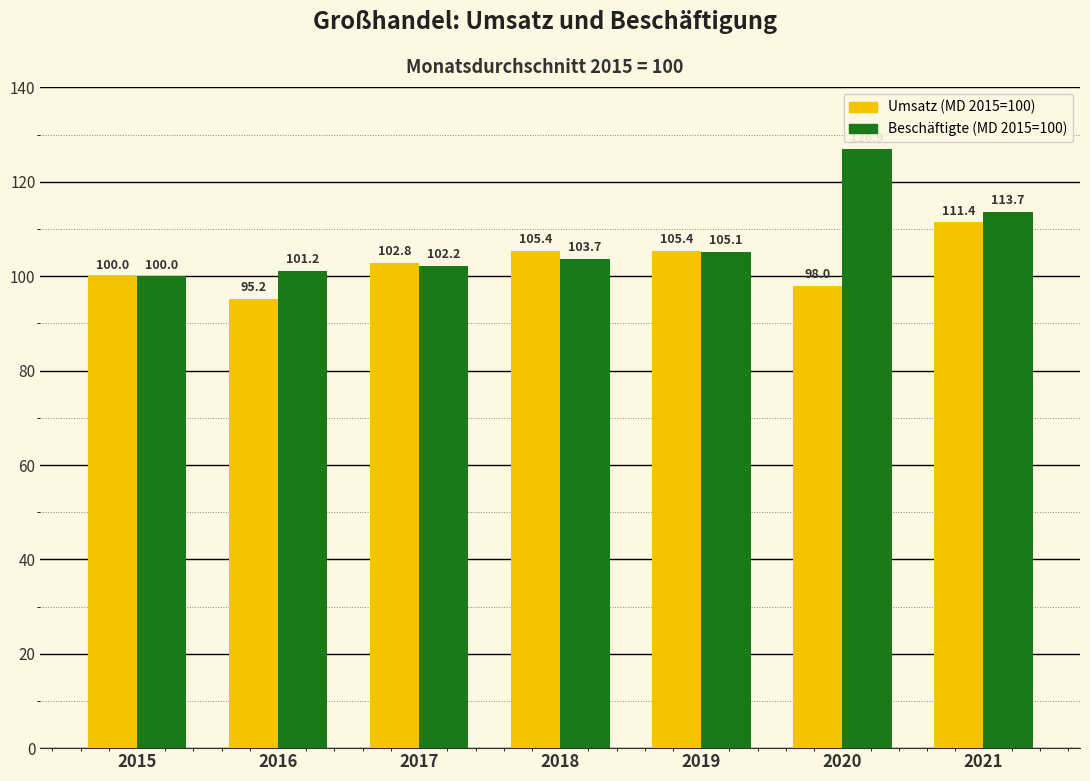

Which series has the largest total across all categories?

Beschäftigte (MD 2015=100)